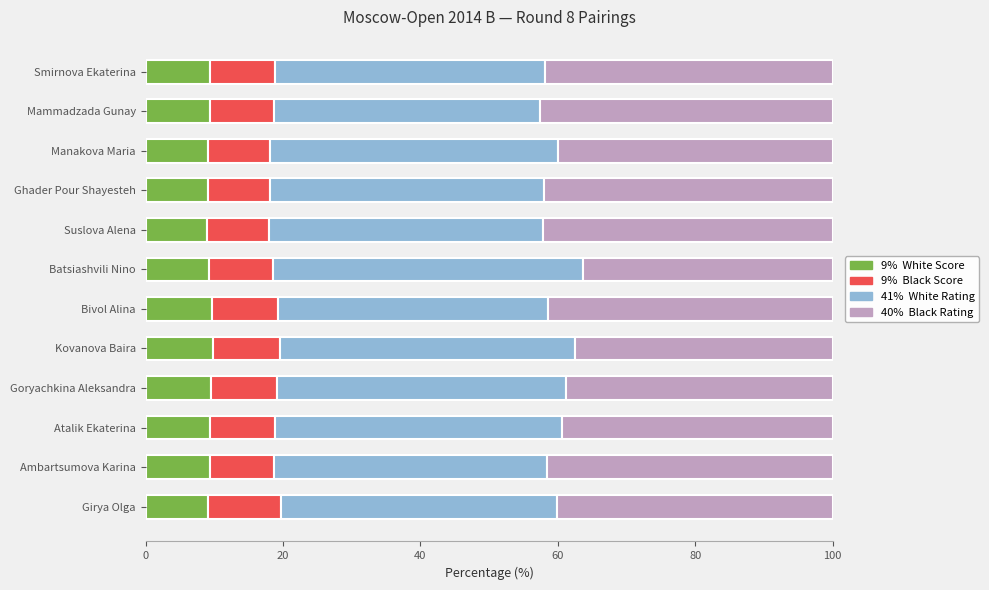

What is the total value across all series at Kovanova Baira?

100.0